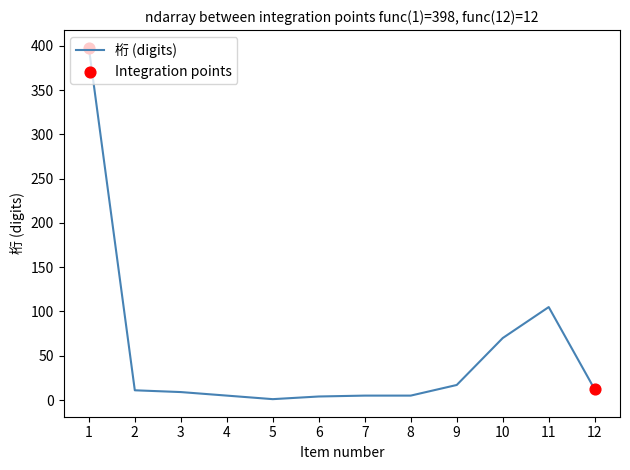

Between 12 and 5, which is larger?

12